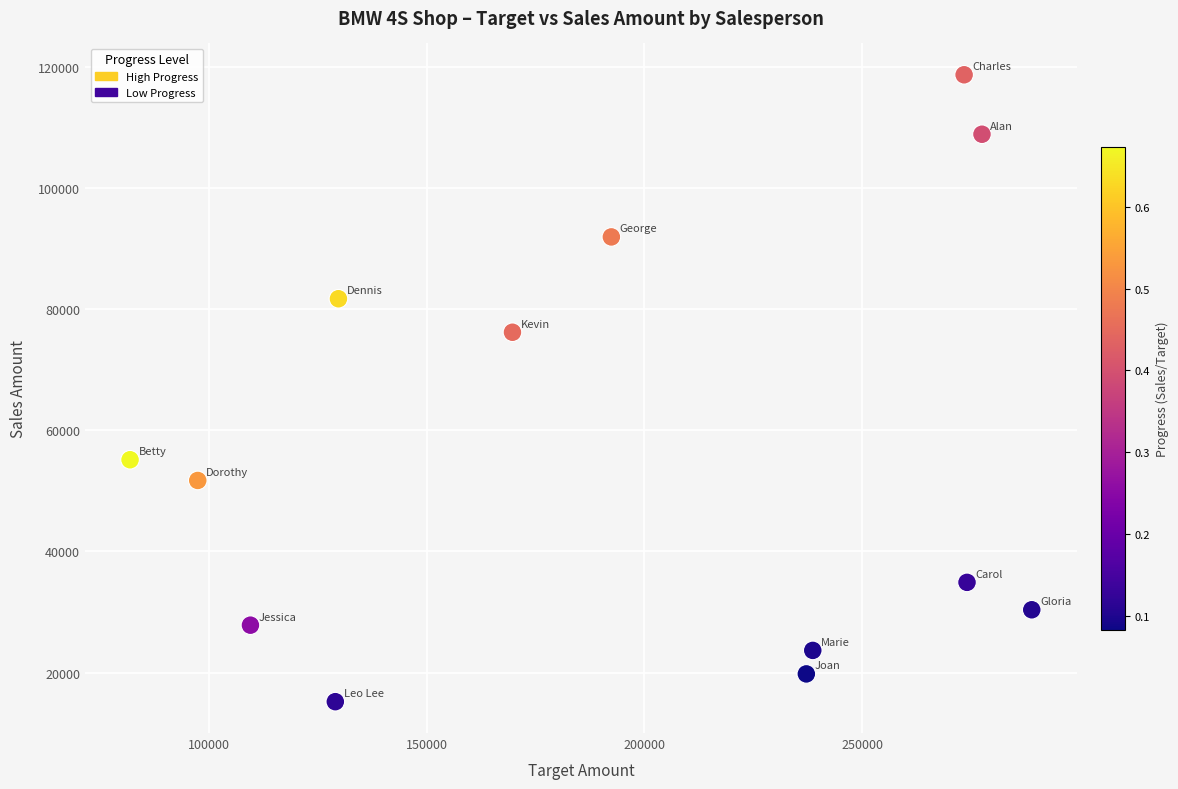

What Y value in the scatter plot is closest to 66933?

76178